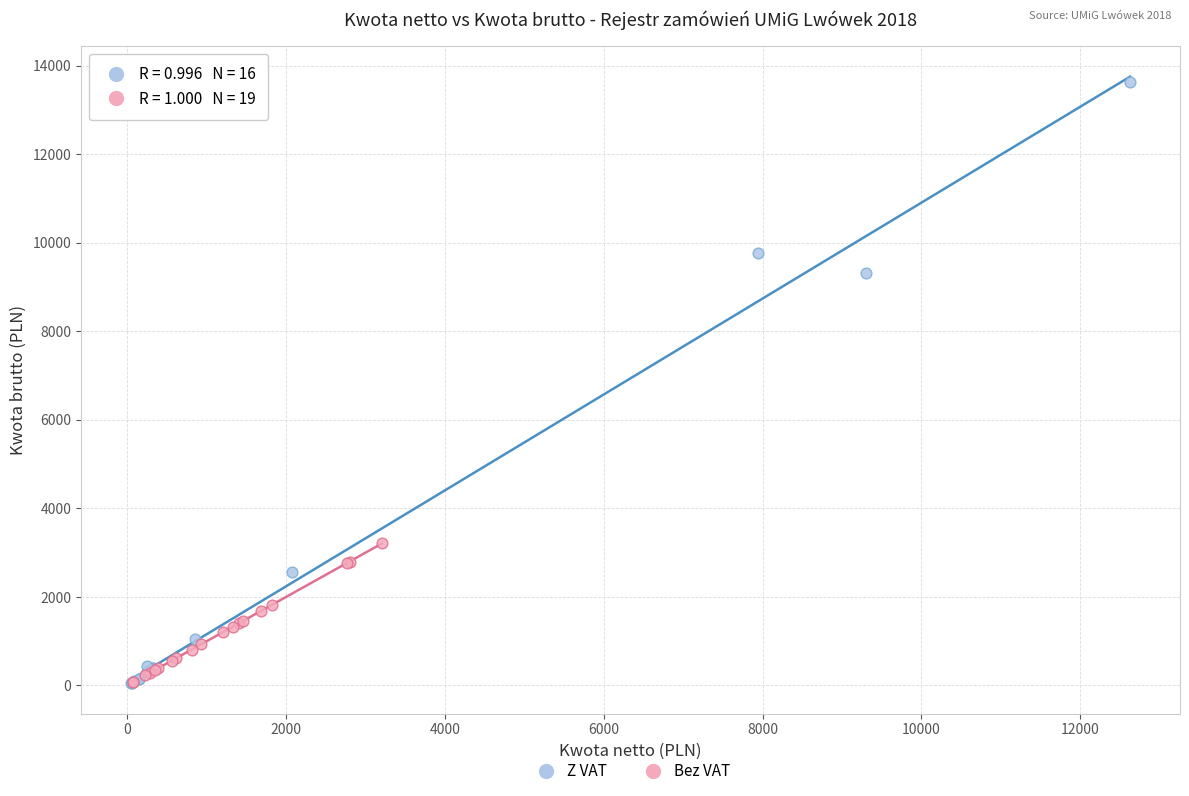

Which series has the widest spread of Y values?

Z VAT